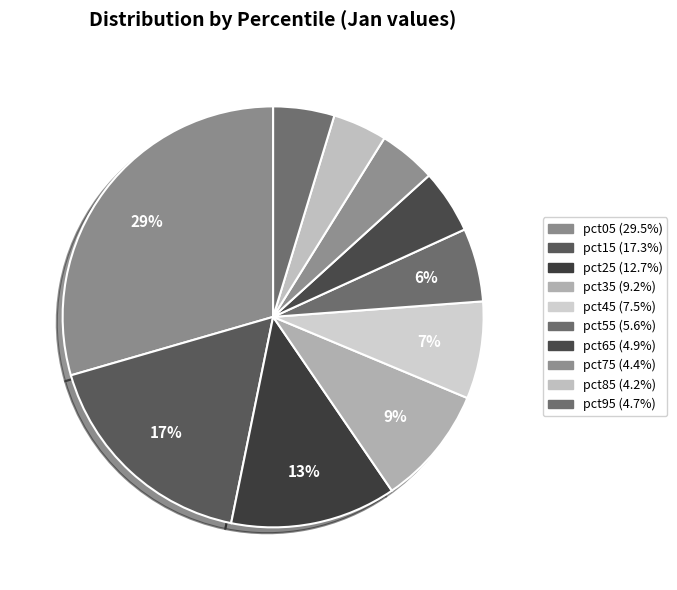

What is the total percentage of pct05 and pct35?

38.6%